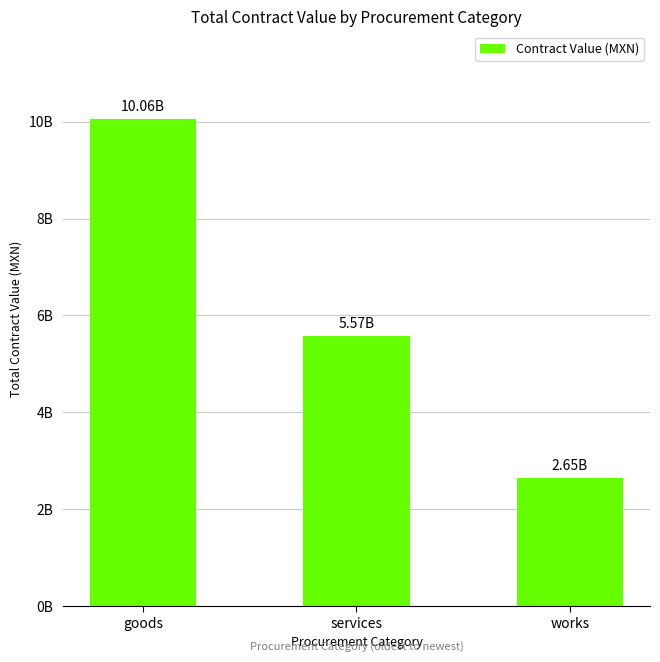

What is the label of the 3rd bar from the left?

works